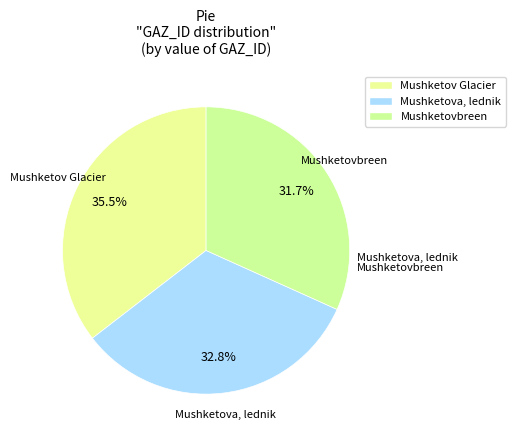

Is there any slice that represents more than half of the pie?

No